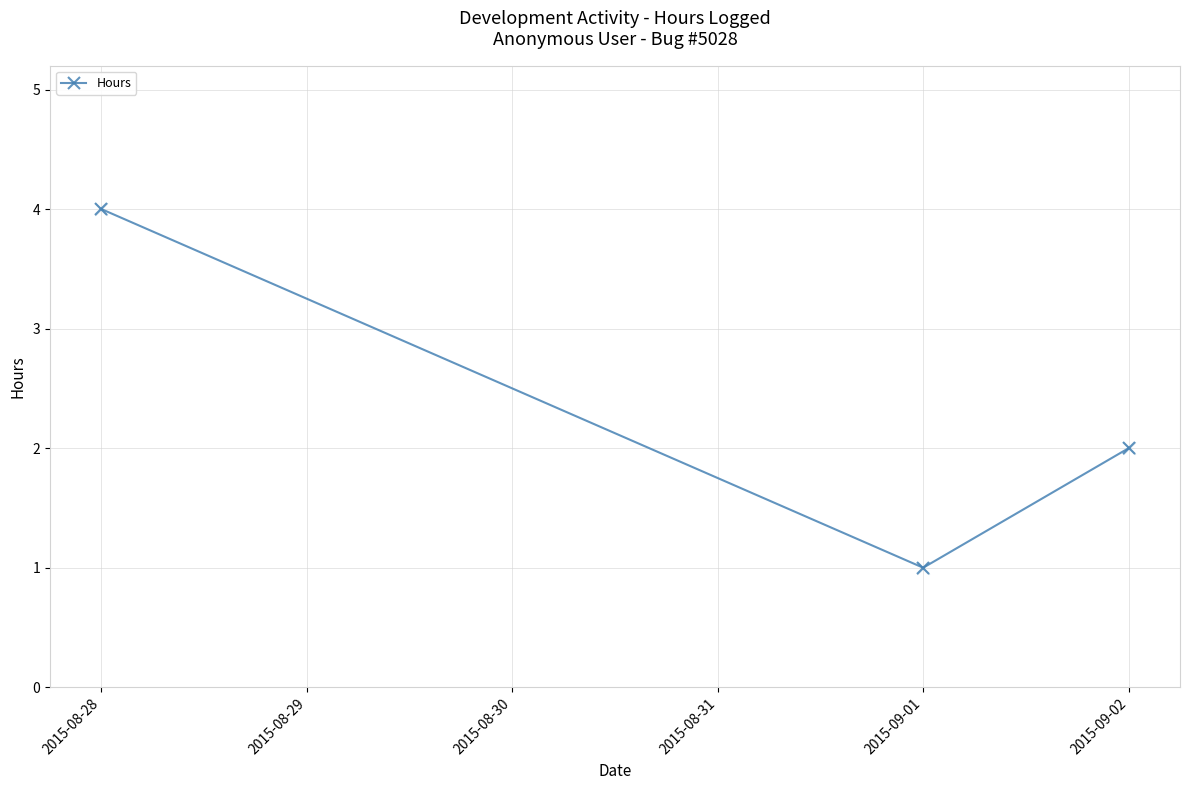

Between 2015-08-28 and 2015-09-02, which is larger?

2015-08-28